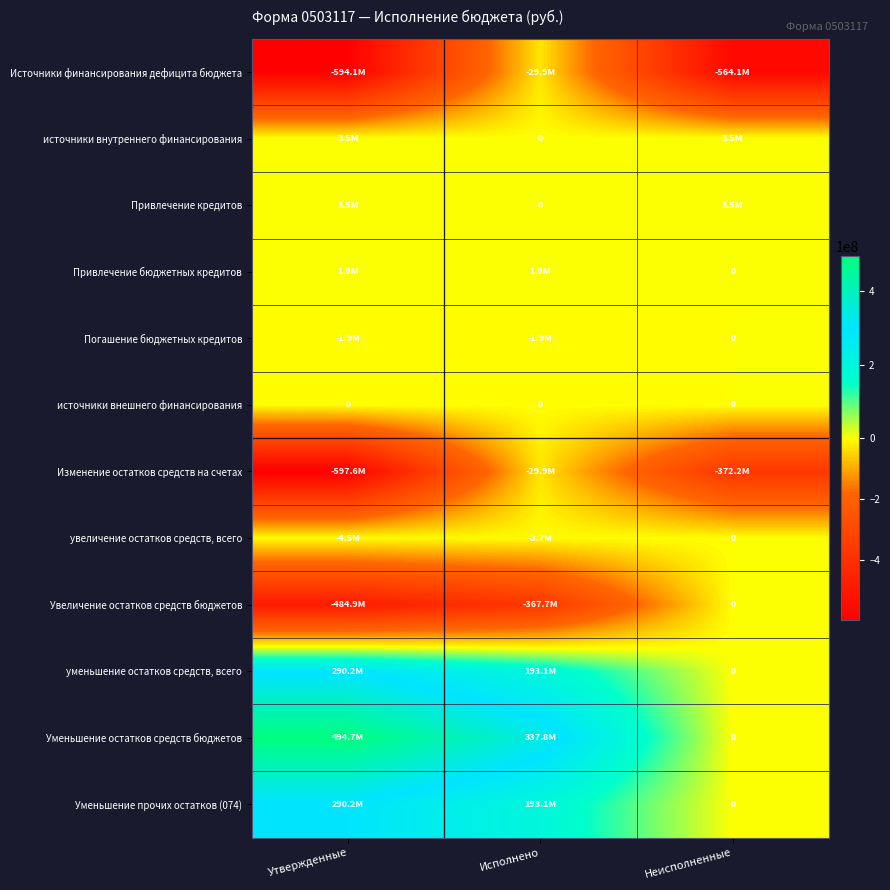

How many positive values does the уменьшение остатков средств, всего series have?

2